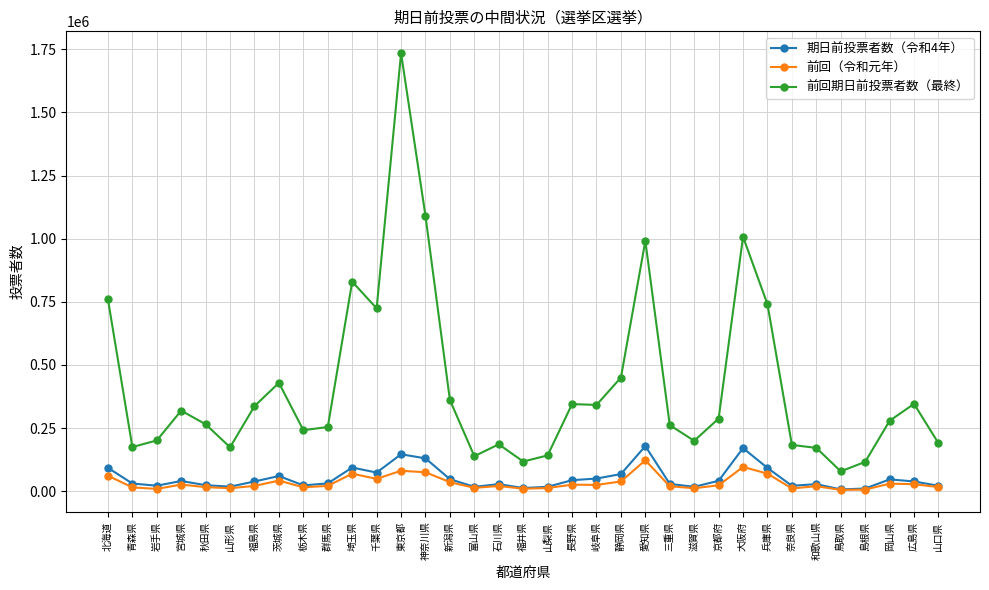

Is the value of 期日前投票者数（令和4年） at 山形県 greater than the value of 前回期日前投票者数（最終） at 福島県?

No